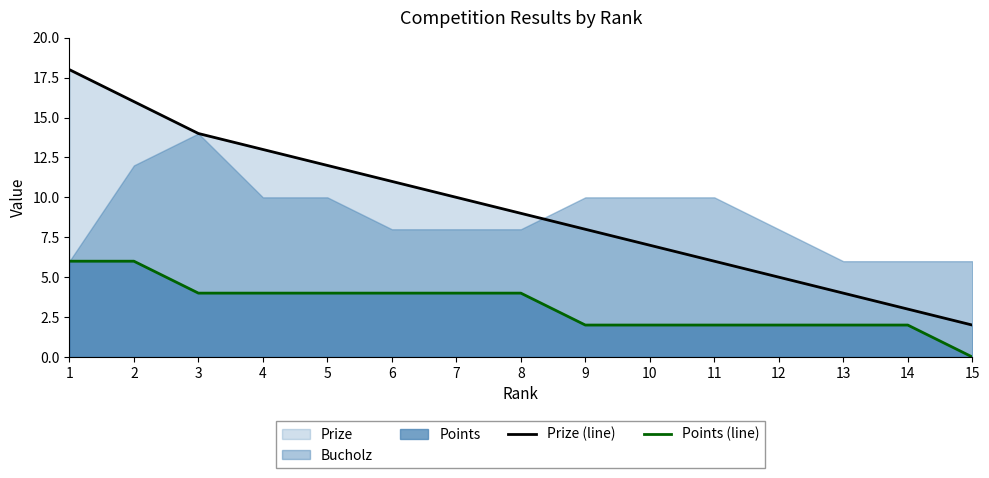

Is the value of Prize (line) at 10 greater than the value of Points (line) at 3?

Yes